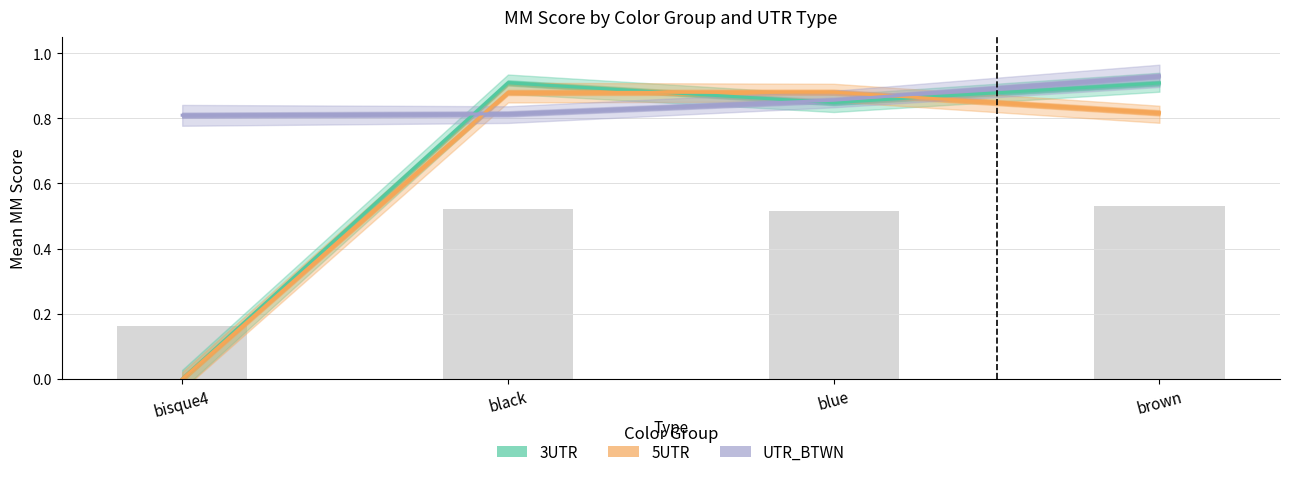

Is it true that UTR_BTWN equals 1.5 at blue?

False